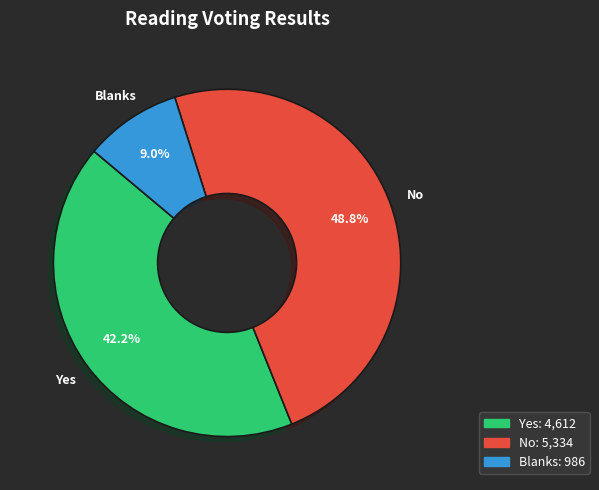

Which slice is the smallest?

Blanks